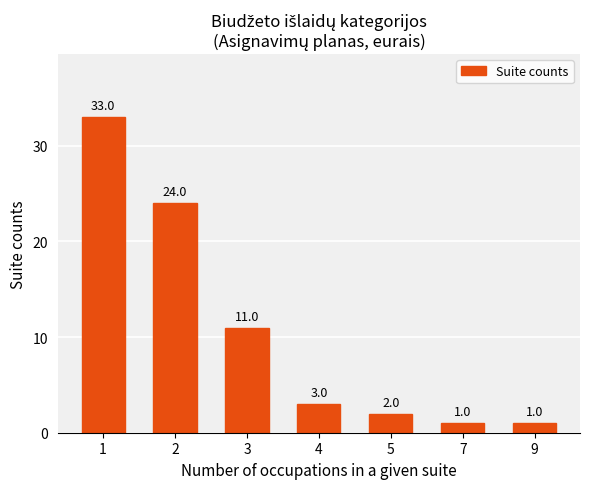

What is the maximum value shown in the chart?

33